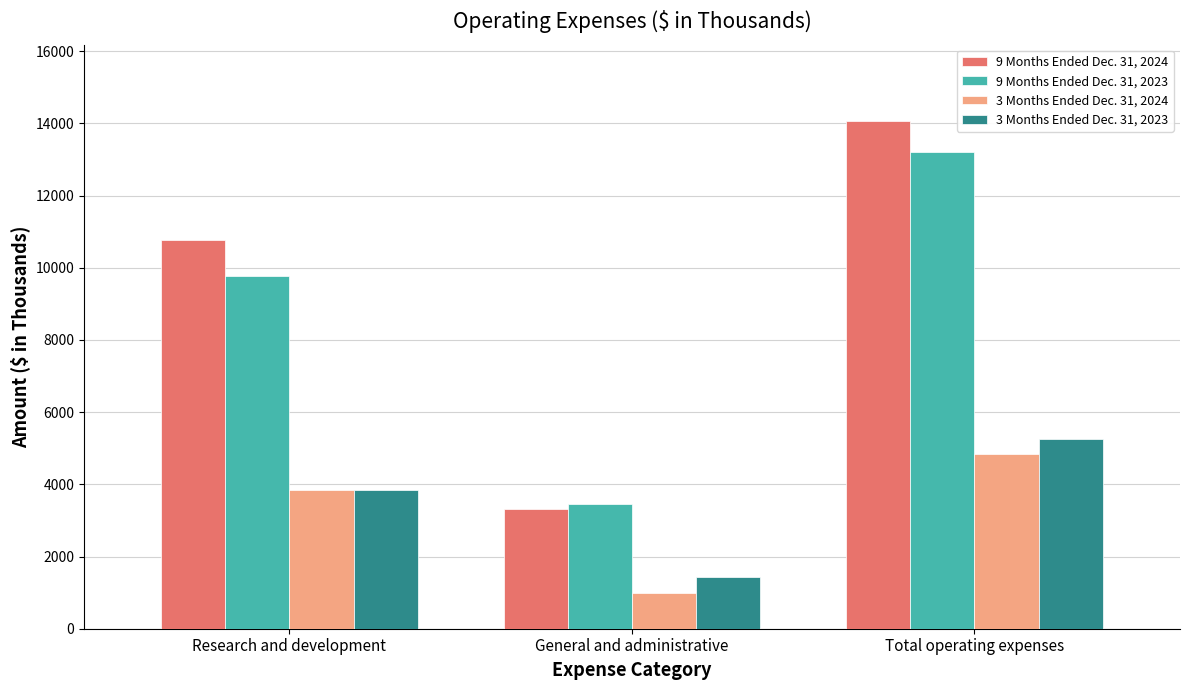

What is the difference between the maximum and minimum values in the 9 Months Ended Dec. 31, 2023 series?

9765